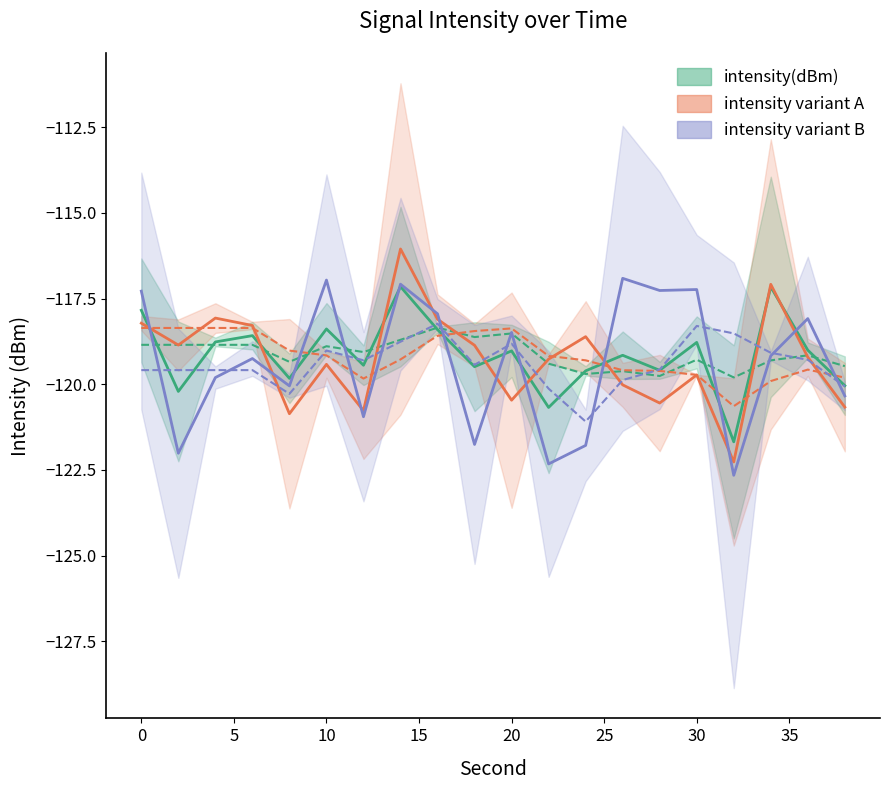

What is the maximum value shown in the chart?

-116.1